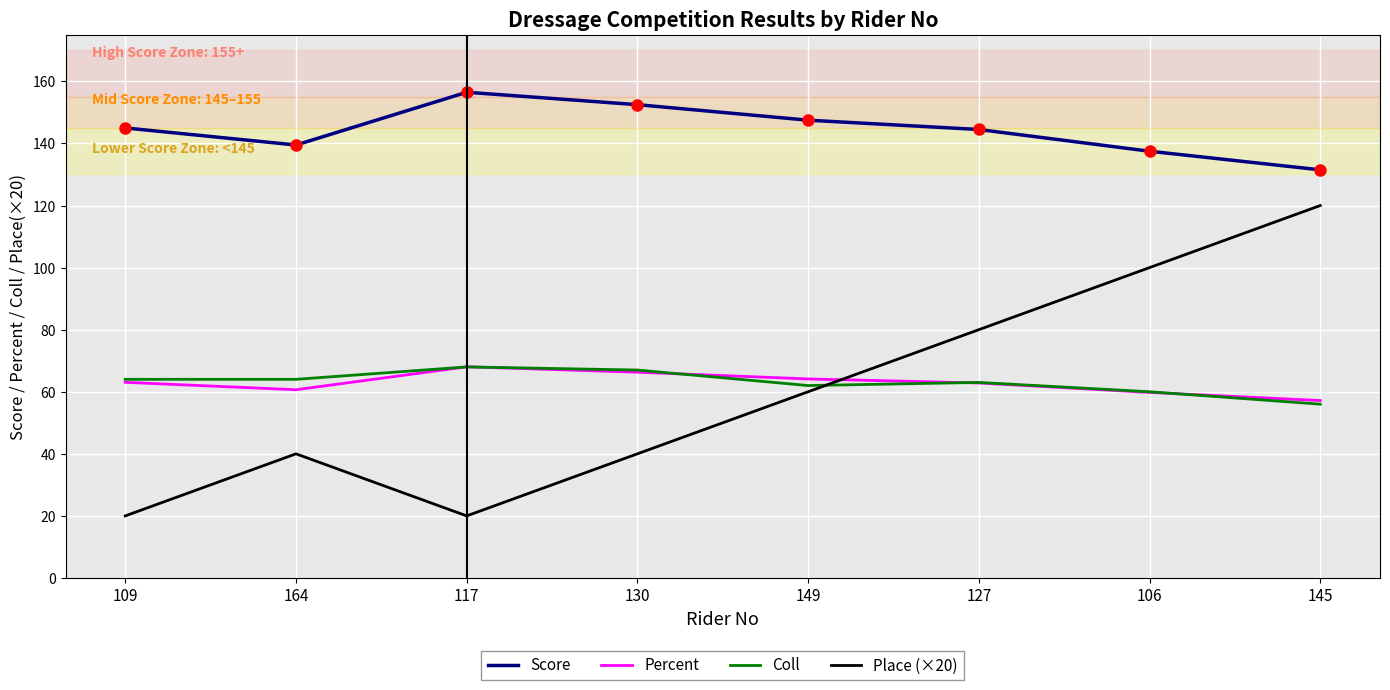

What position from the right is 164?

7